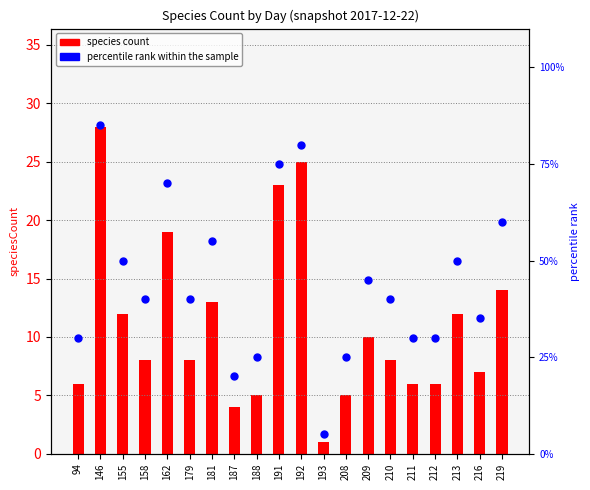

Which series contains the lowest Y value?

species count